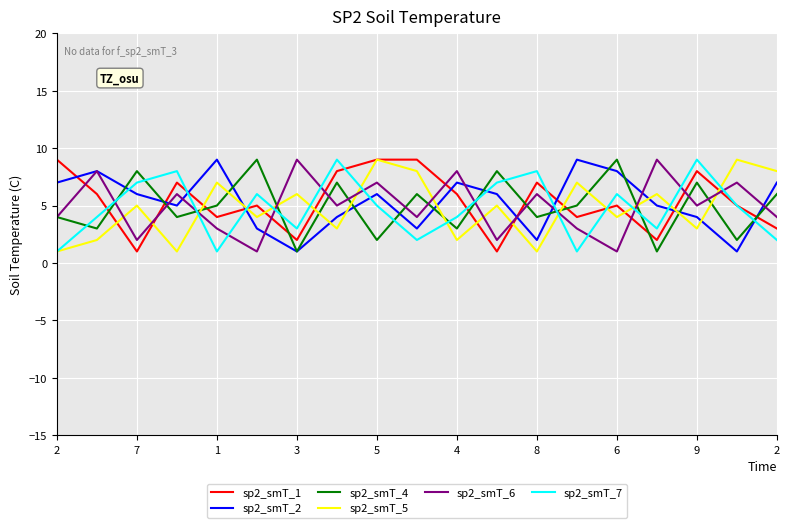

True or false: sp2_smT_1 and sp2_smT_4 cross at least once.

True